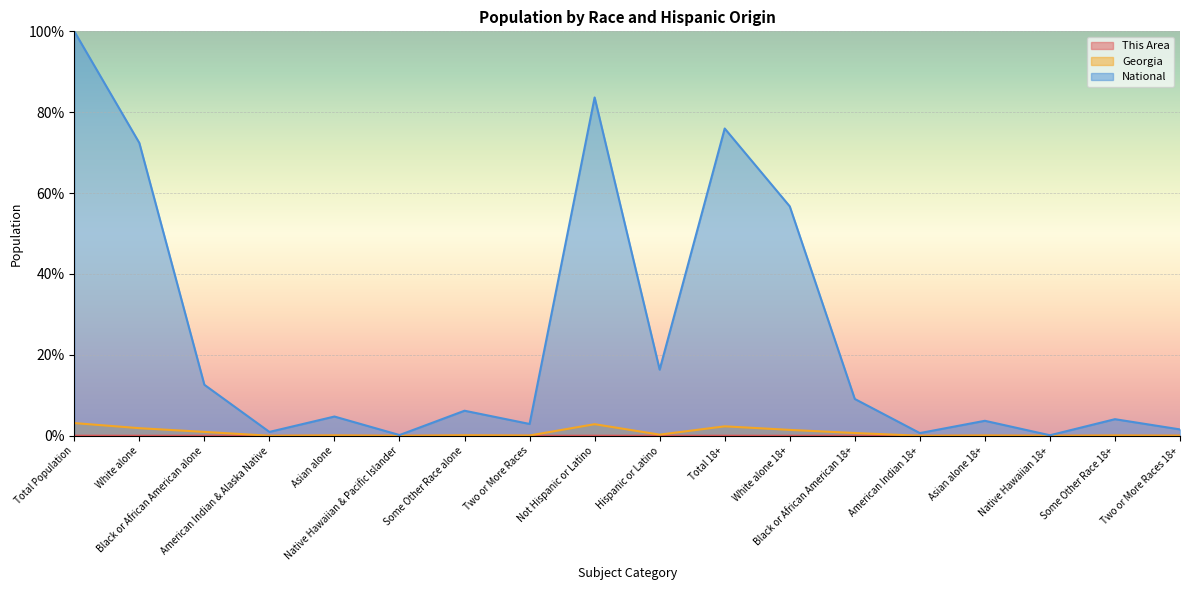

What position from the left is Not Hispanic or Latino?

9